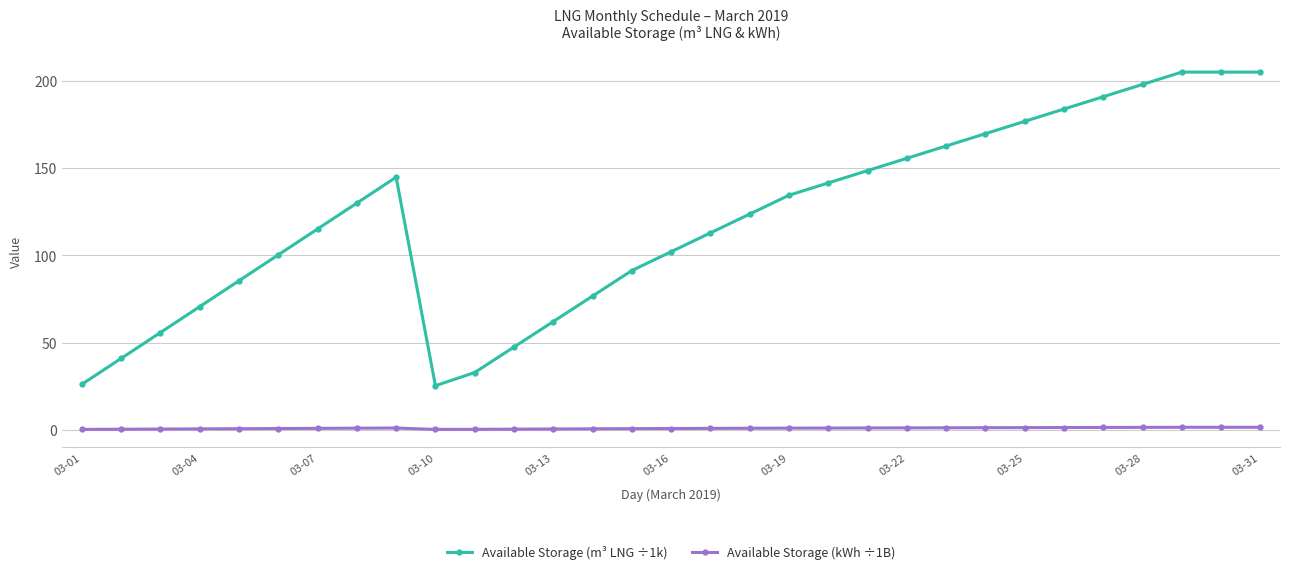

How many data points does each series have?

31